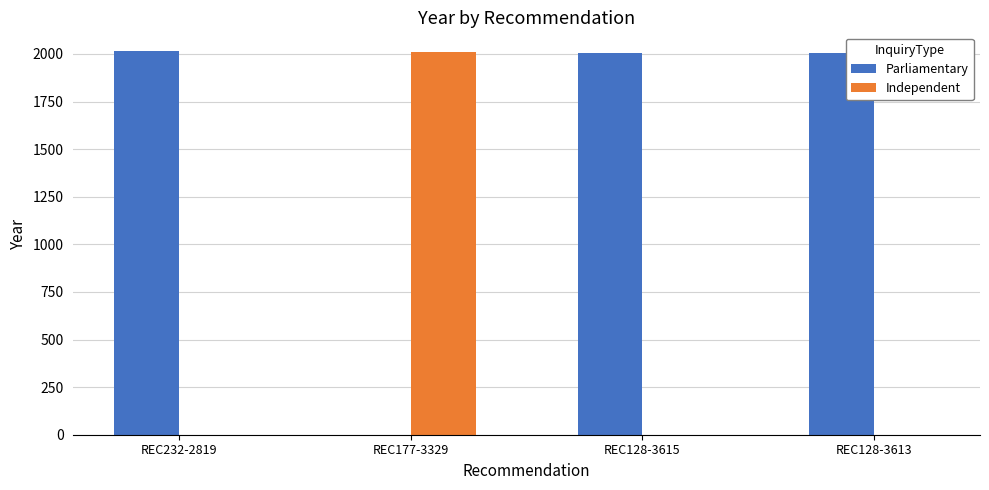

Are the bars horizontal?

No